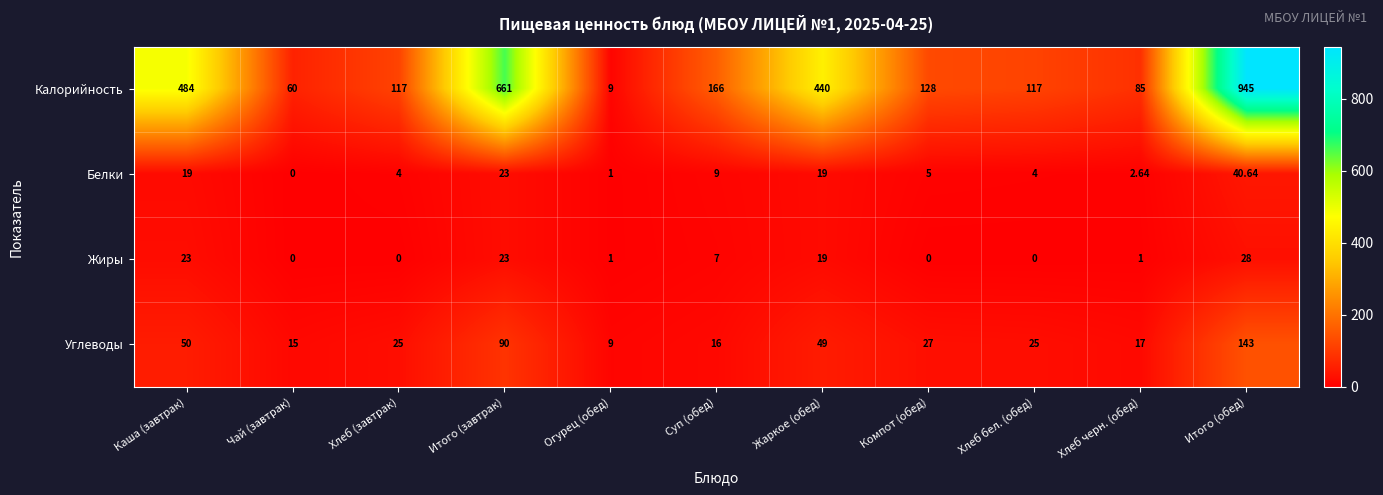

Which series has the largest total across all categories?

Калорийность